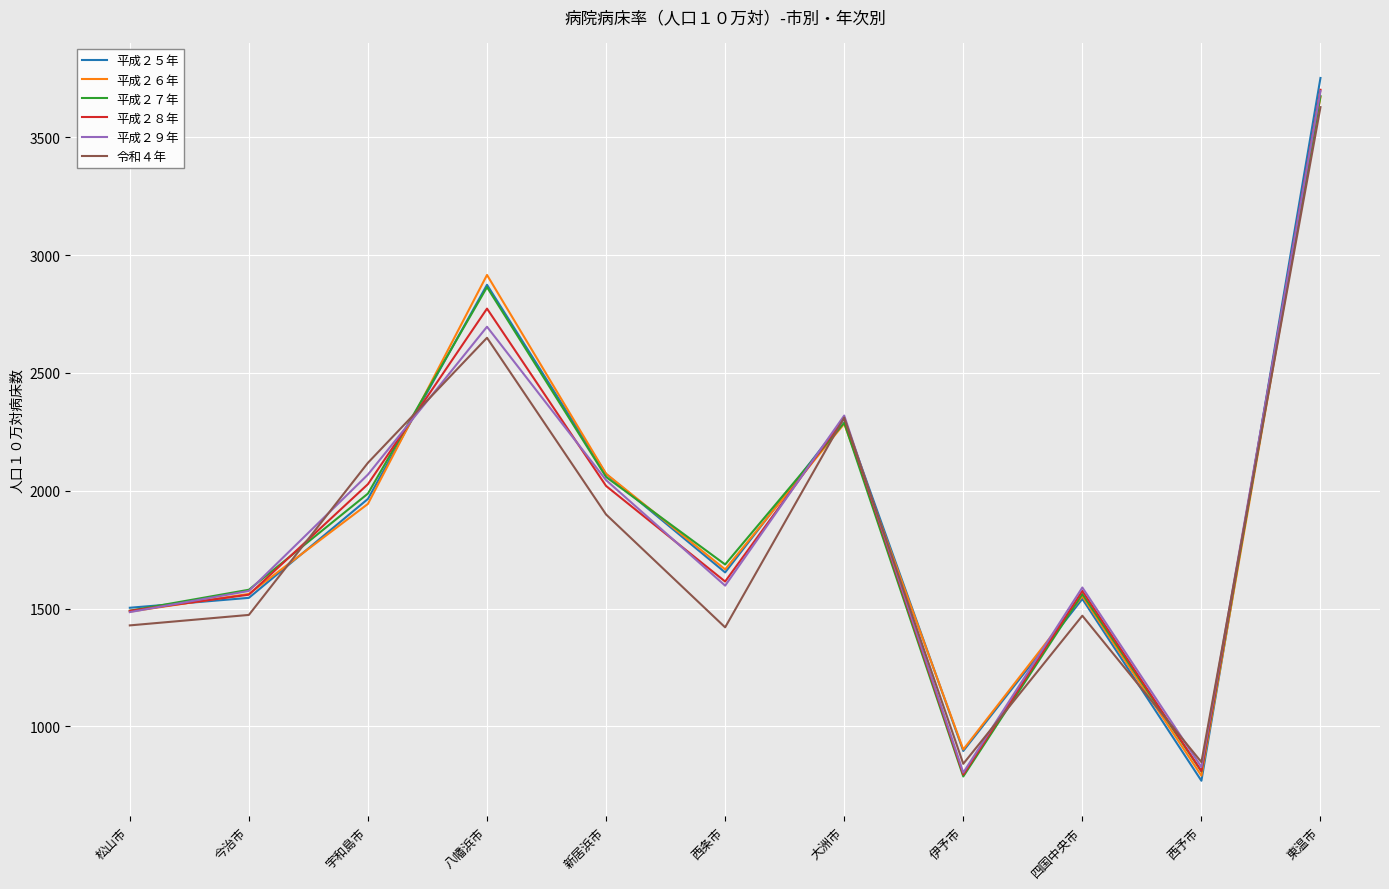

What is the approximate value of 平成２９年 at 宇和島市?

2068.7